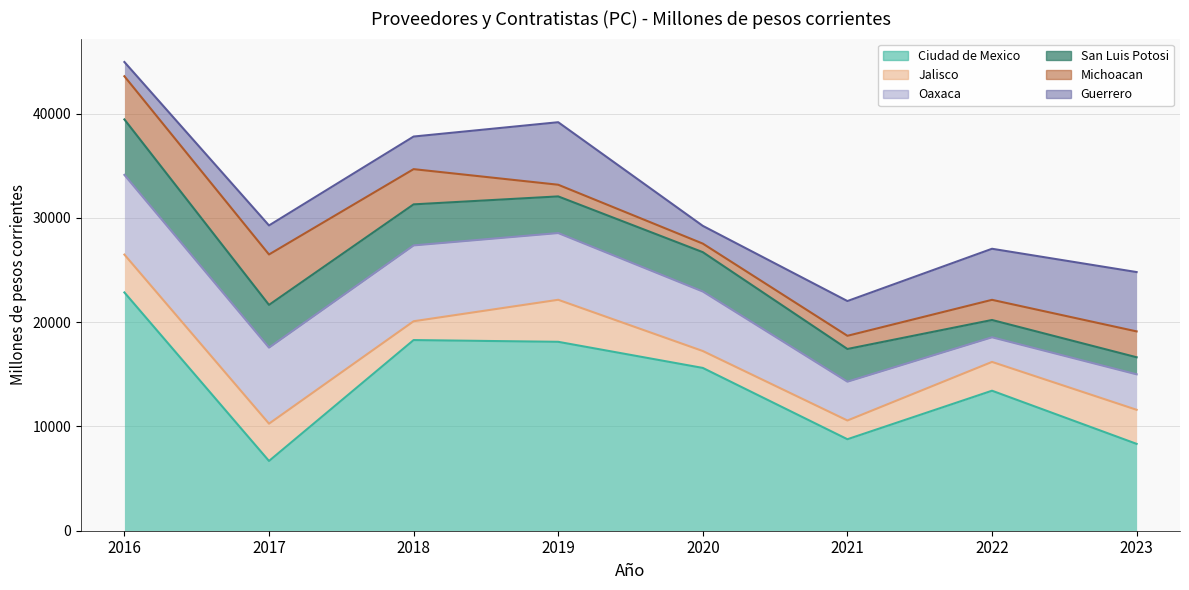

Where do Guerrero and Jalisco first cross each other?

2017 and 2018